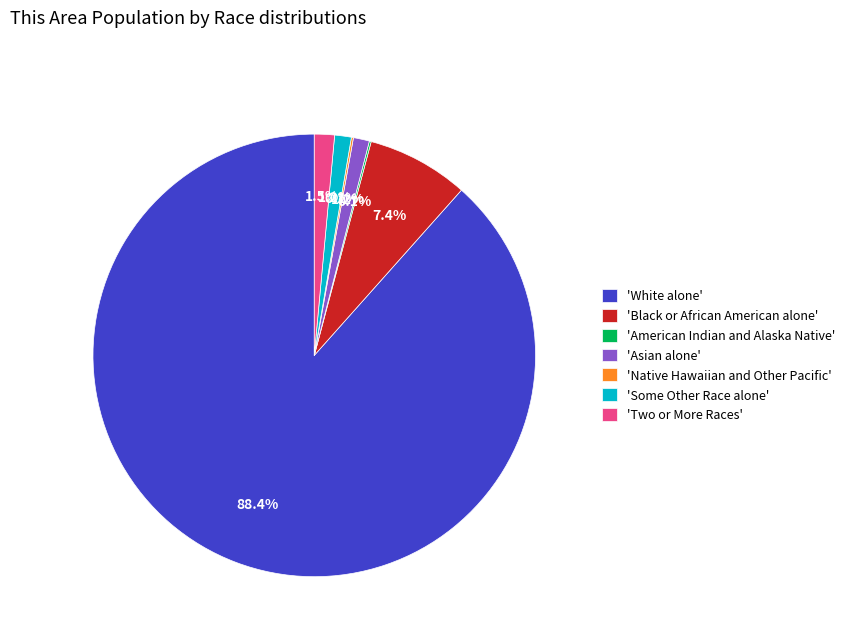

Which slice is the largest?

'White alone'